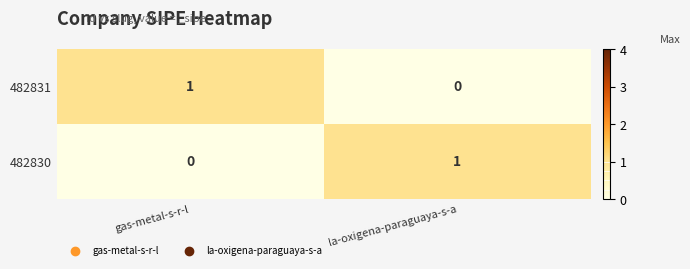

The 482830 series shows 0 at gas-metal-s-r-l. True or false?

True